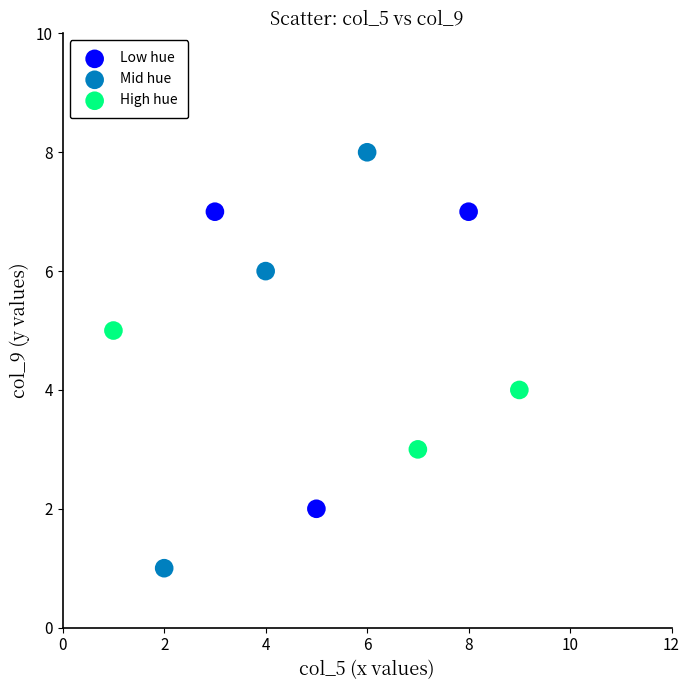

Which series has the widest spread of Y values?

Mid hue